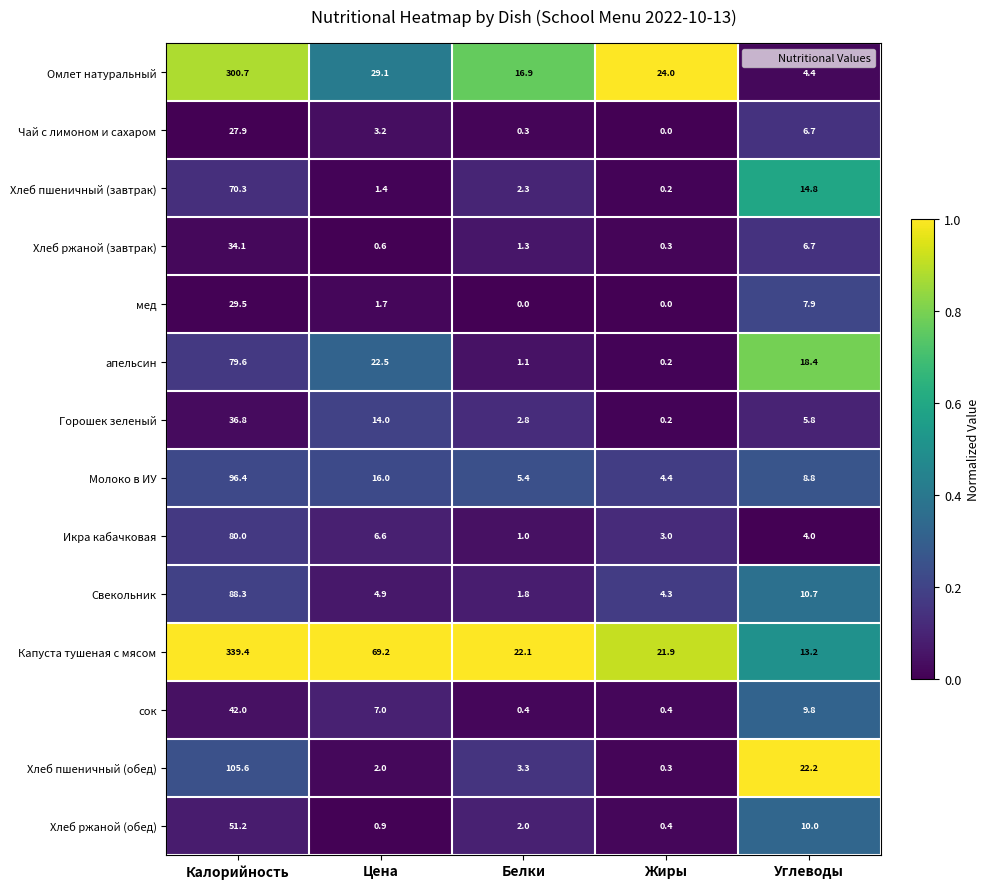

At which category does the chart reach its peak across all series?

Калорийность